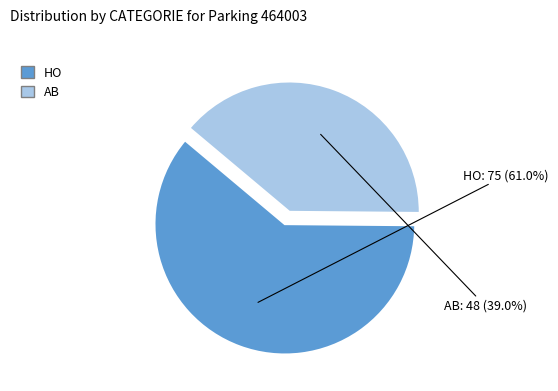

Is the sum of HO and AB greater than half?

Yes